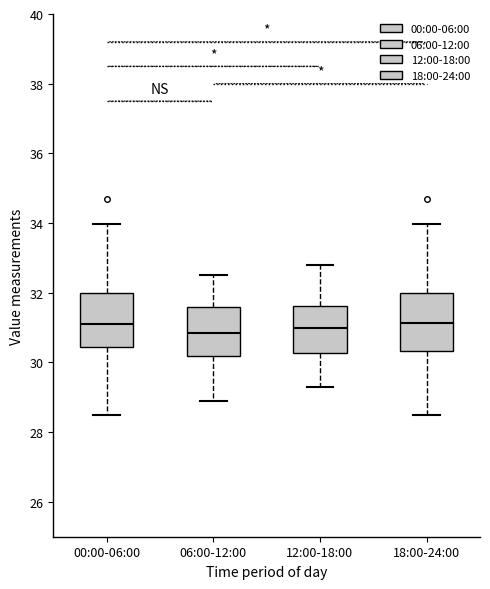

Reading left to right, transcribe this box plot: for each box, give where its median line is, the range the box spans, and where its two whiskers end, as read against the y-axis. The values are not printed on the chart, so give them approximately, as read against the axis.

00:00-06:00: median 31.2, box 30.4 to 32.0, whiskers 28.6 to 34.0
06:00-12:00: median 30.8, box 30.2 to 31.6, whiskers 29.0 to 32.6
12:00-18:00: median 31.0, box 30.2 to 31.6, whiskers 29.4 to 32.8
18:00-24:00: median 31.2, box 30.4 to 32.0, whiskers 28.6 to 34.0